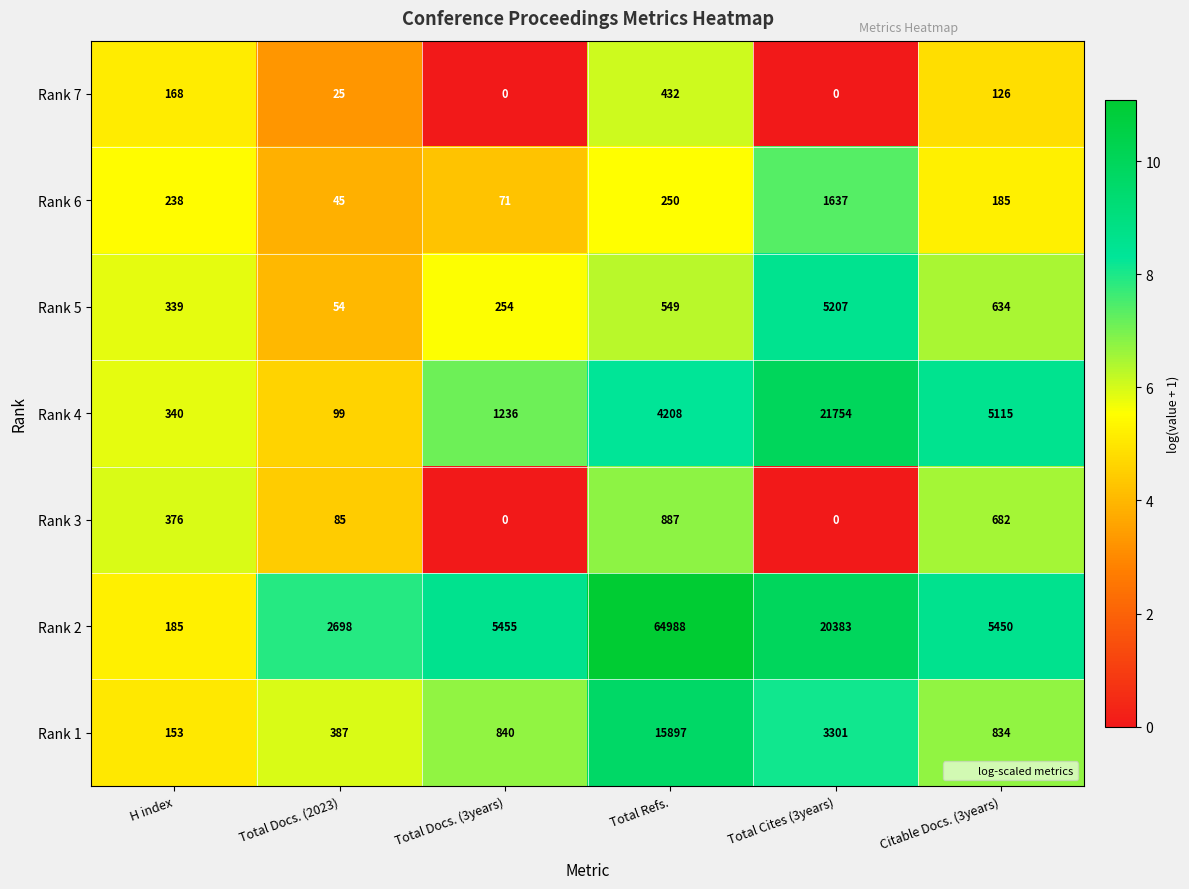

How many data points does each series have?

6